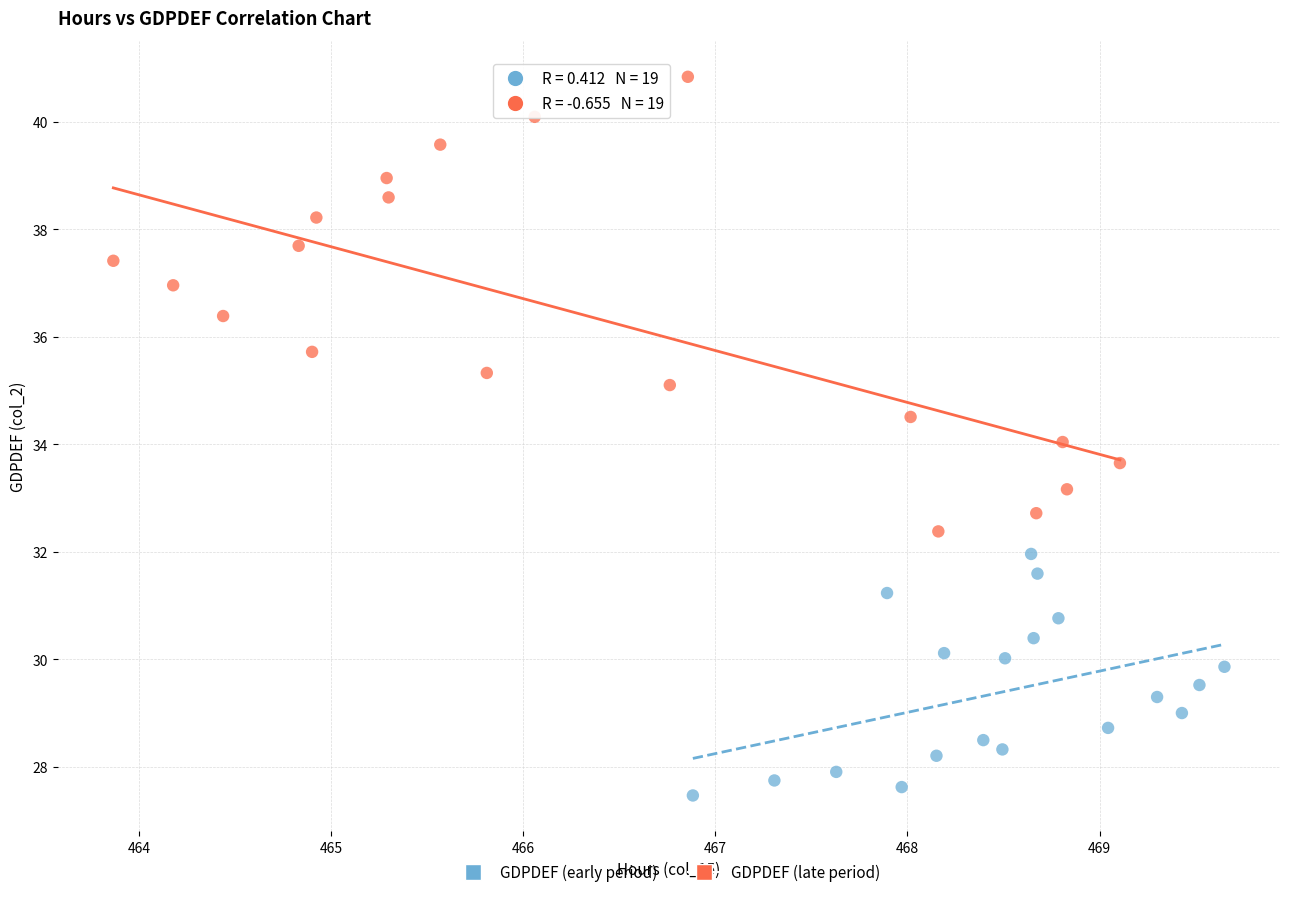

Which series has the widest spread of Y values?

GDPDEF (late period)